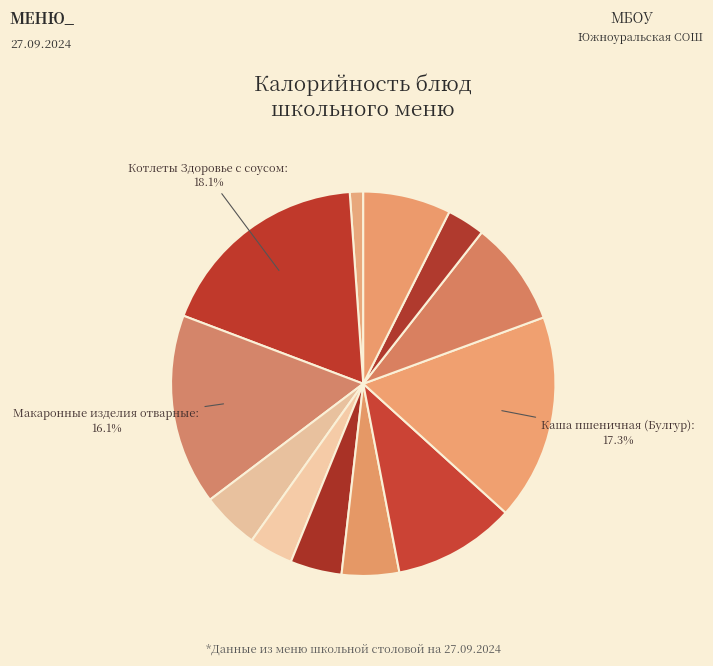

Which category has the biggest portion of the pie?

Котлеты Здоровье с соусом